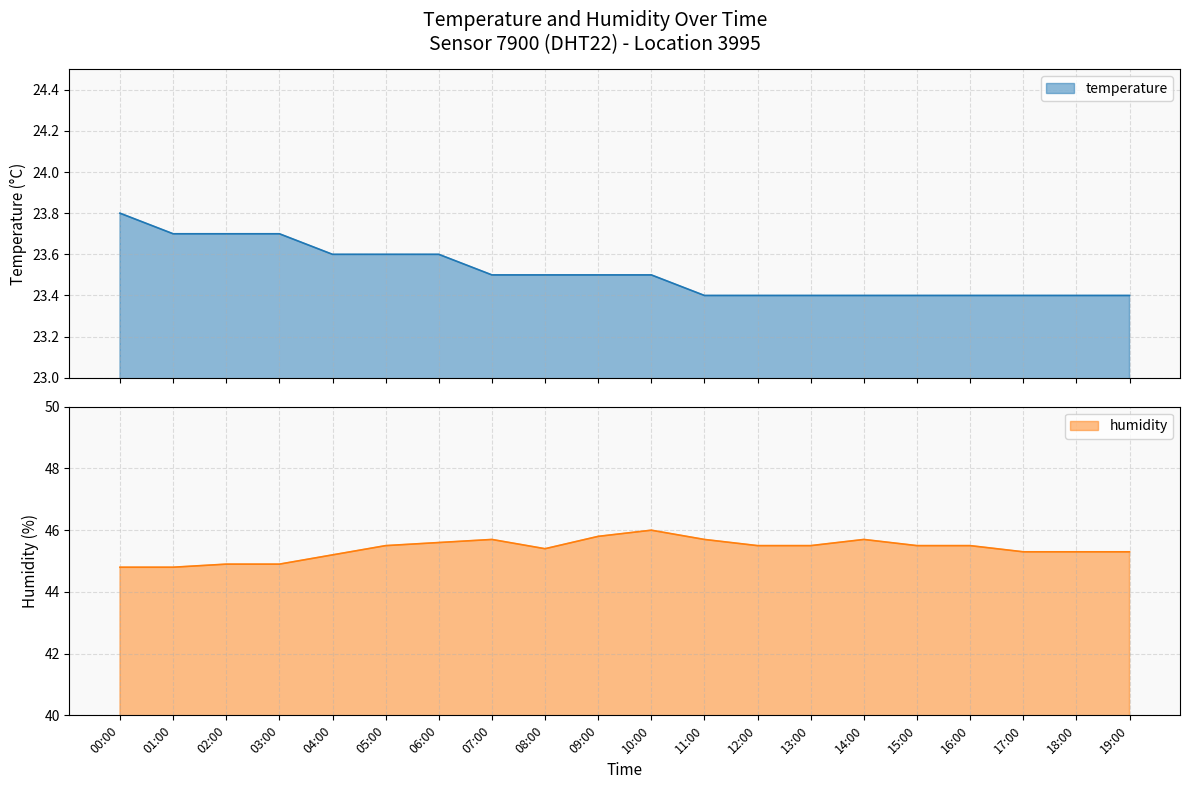

At which category does humidity reach its first local valley?

08:00